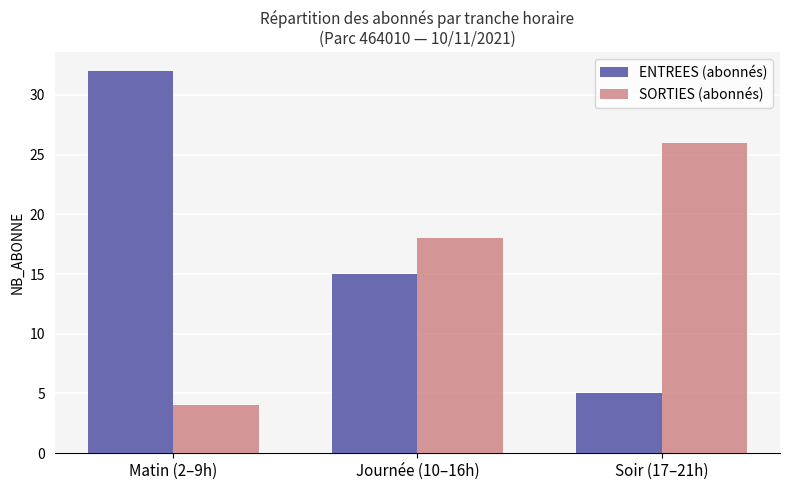

What is the total value across all series at Soir (17–21h)?

31